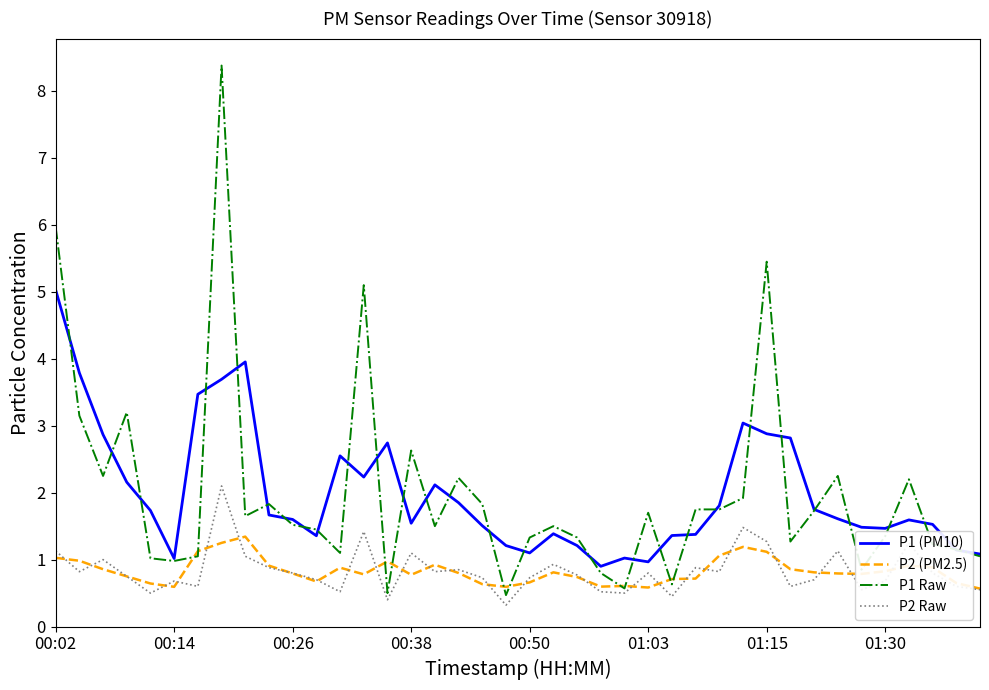

Which series has the widest spread of values?

P1 Raw